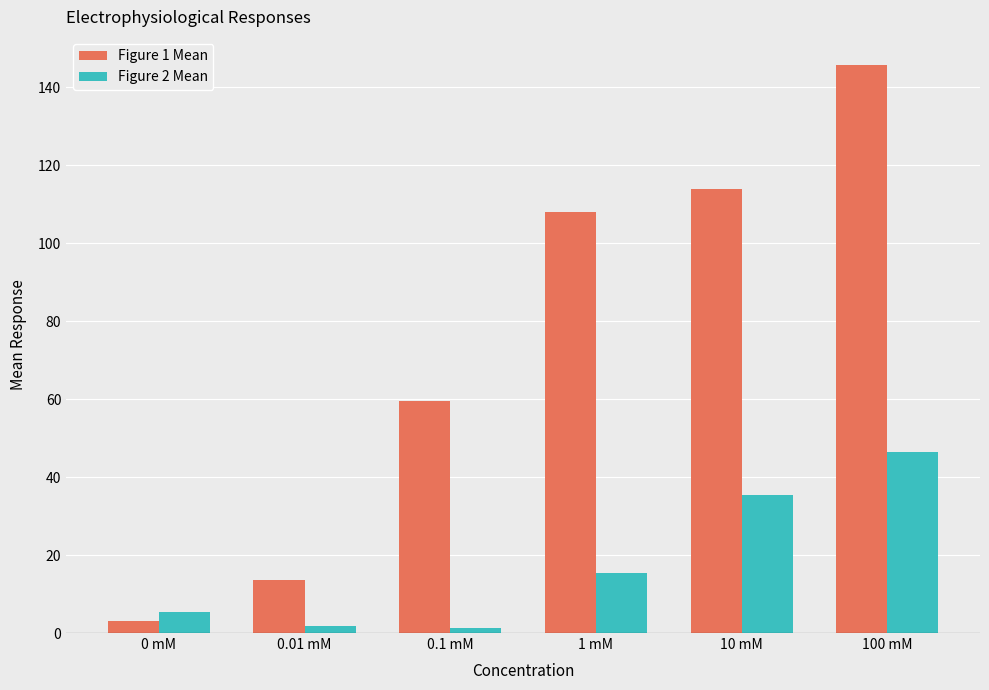

What is the difference between the Figure 2 Mean values at 0.01 mM and 0 mM?

3.7